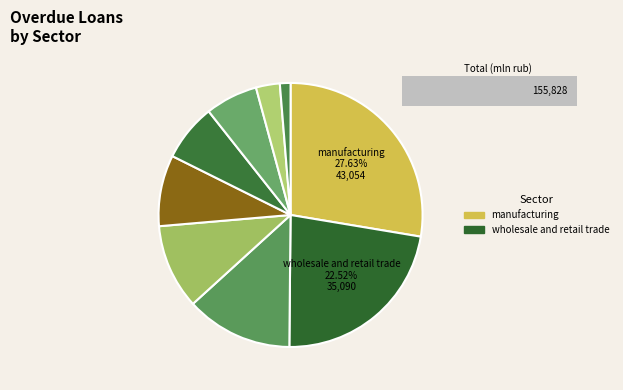

Which category has the biggest portion of the pie?

manufacturing